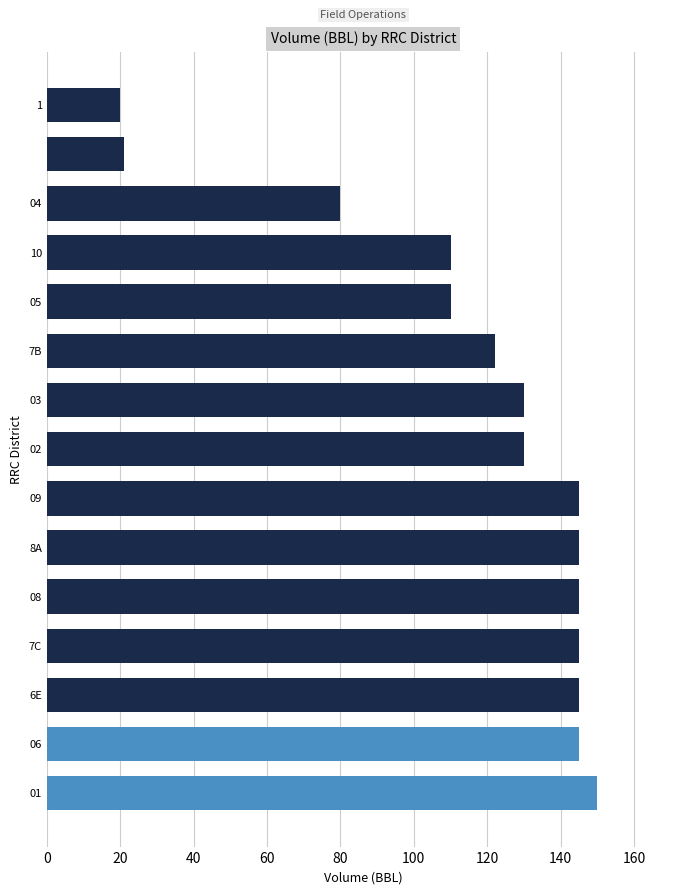

What is the sum of all values?

1743